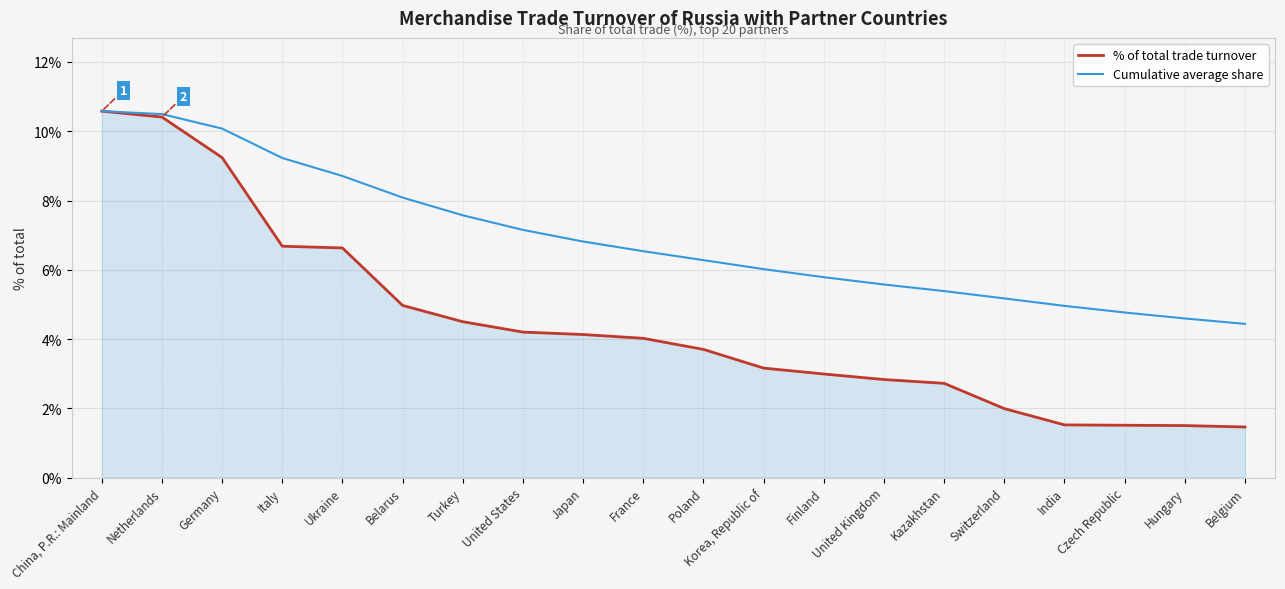

What is the approximate value of Cumulative average share at Belarus?

8.1